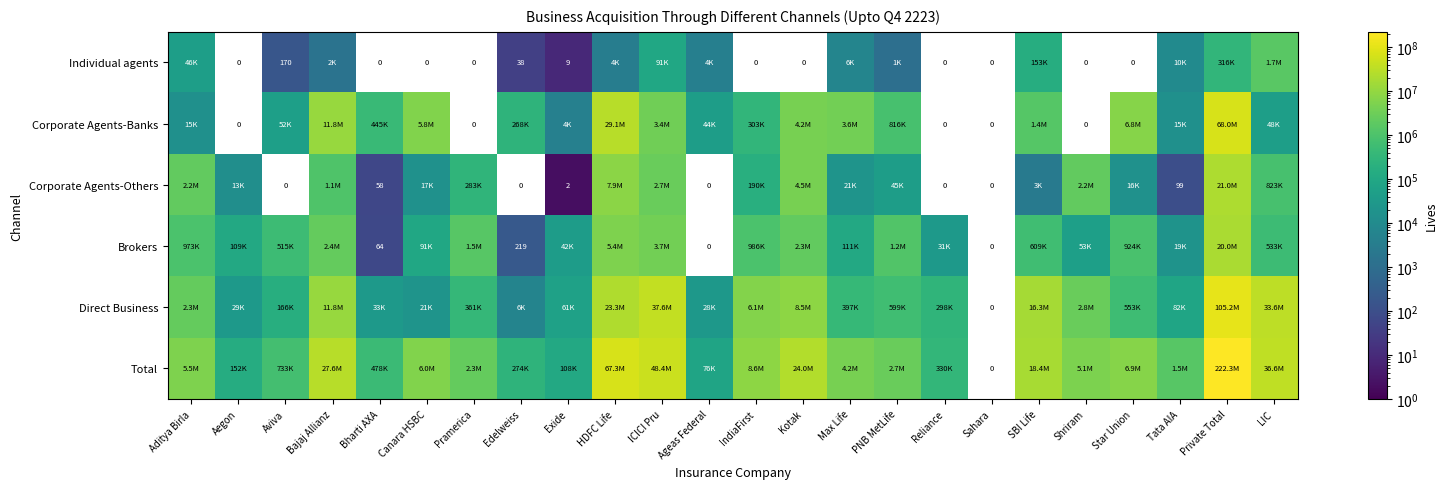

Where is Total nearest to the value 111171891?

HDFC Life